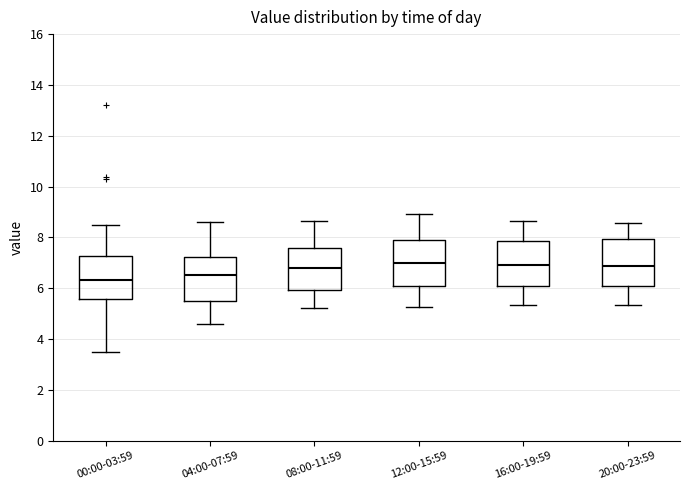

Reading left to right, transcribe this box plot: for each box, give where its median line is, the range the box spans, and where its two whiskers end, as read against the y-axis. The values are not printed on the chart, so give them approximately, as read against the axis.

00:00-03:59: median 6.4, box 5.6 to 7.2, whiskers 3.4 to 8.6
04:00-07:59: median 6.6, box 5.4 to 7.2, whiskers 4.6 to 8.6
08:00-11:59: median 6.8, box 6.0 to 7.6, whiskers 5.2 to 8.6
12:00-15:59: median 7.0, box 6.2 to 8.0, whiskers 5.2 to 9.0
16:00-19:59: median 7.0, box 6.2 to 7.8, whiskers 5.4 to 8.6
20:00-23:59: median 6.8, box 6.0 to 8.0, whiskers 5.4 to 8.6